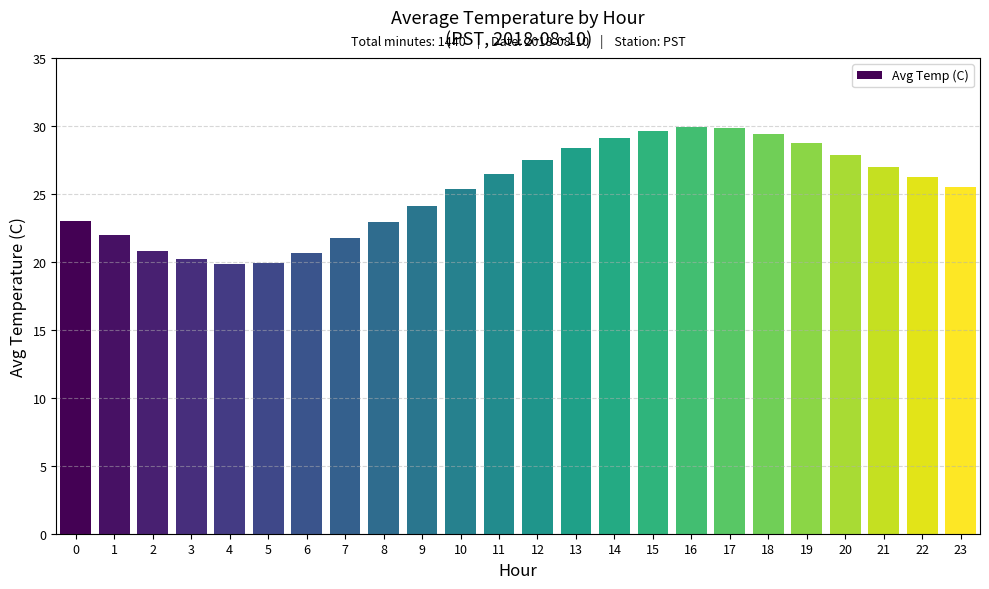

Does the chart contain any negative values?

No